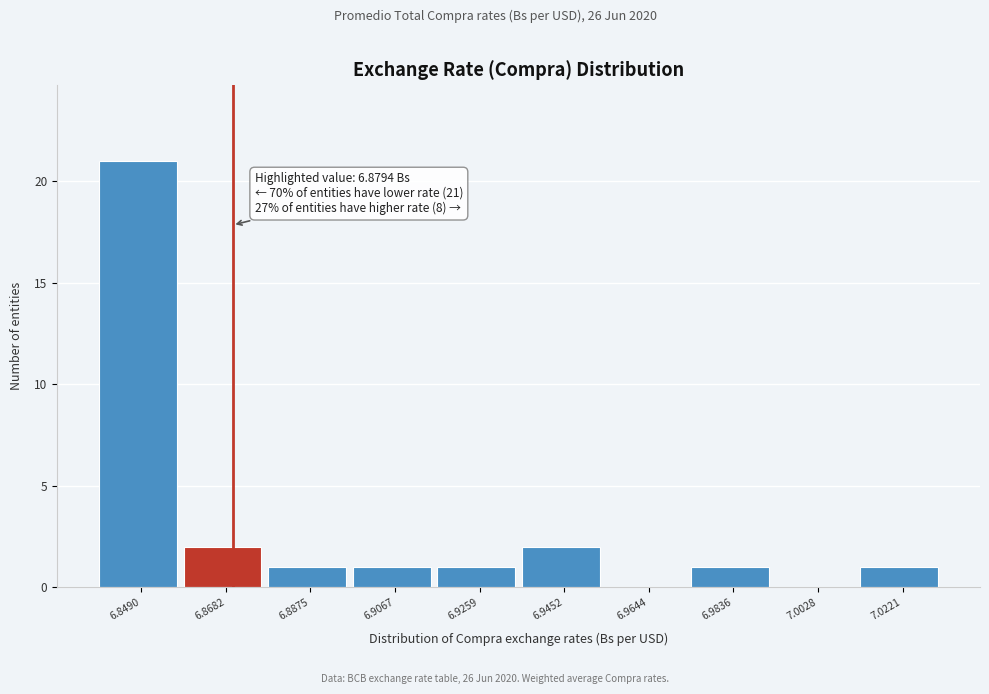

Reading left to right, list all the values displayed in this chart.

6.8490=21	6.8682=2	6.8875=1	6.9067=1	6.9259=1	6.9452=2	6.9644=0	6.9836=1	7.0028=0	7.0221=1